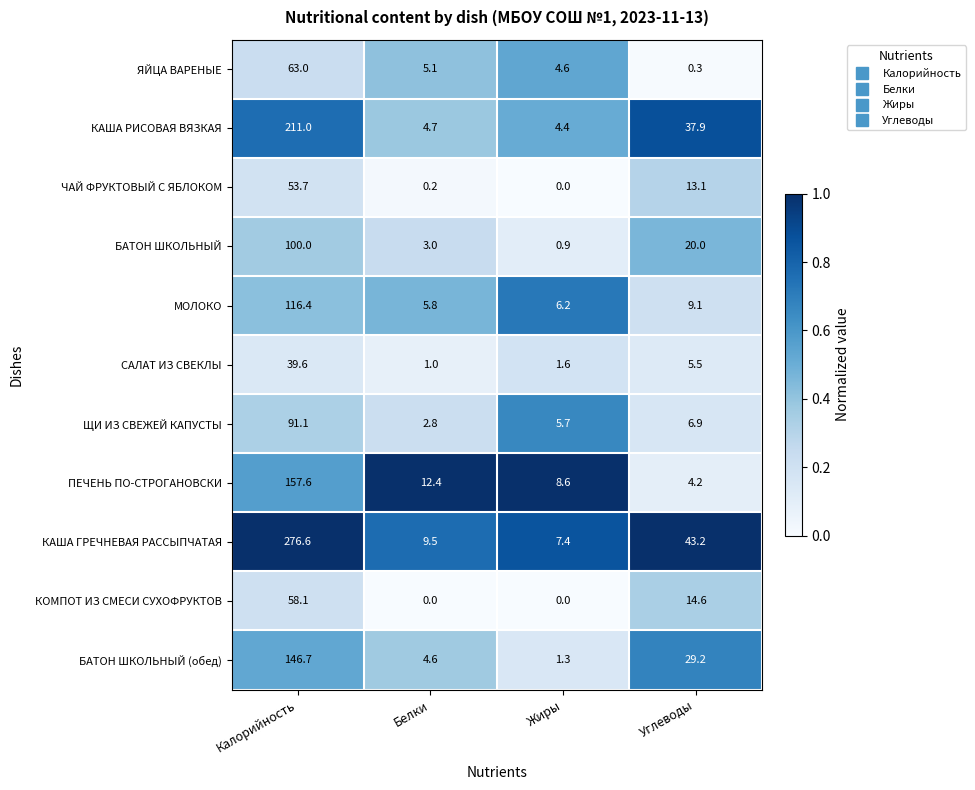

What is the spread (max minus min) of values at Калорийность?

237.0